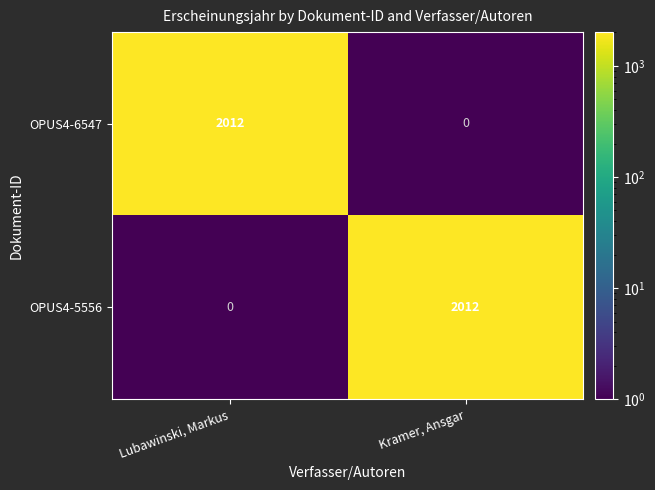

The OPUS4-5556 series shows 0 at Lubawinski, Markus. True or false?

True